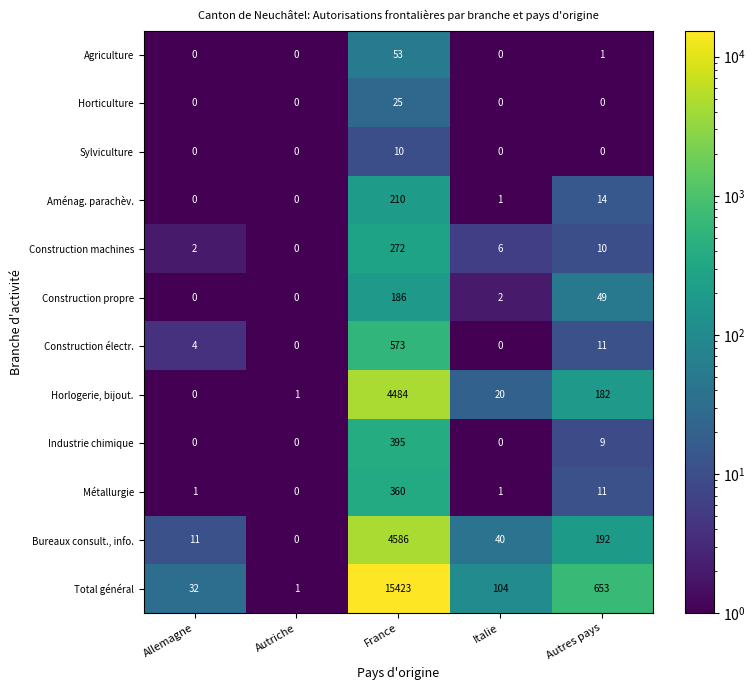

List the labels in order of Construction machines value, largest first.

France, Autres pays, Italie, Allemagne, Autriche